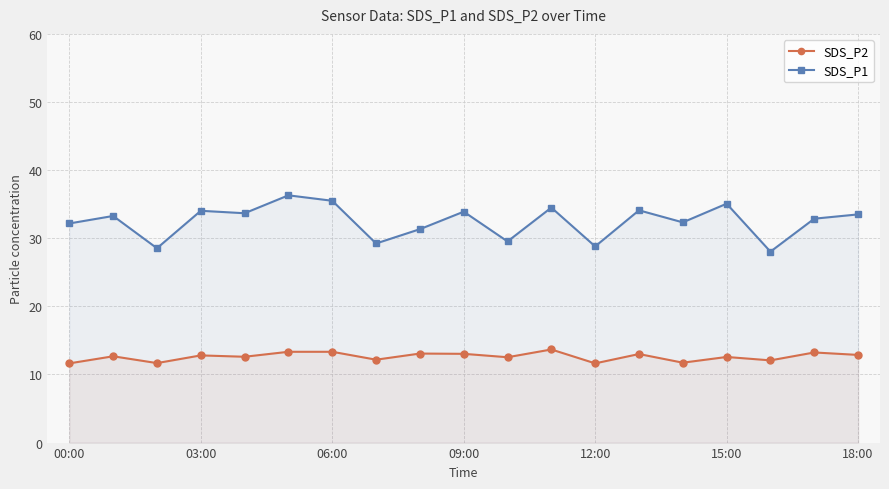

At 03:00, list the series in order from smallest to largest.

SDS_P2, SDS_P1